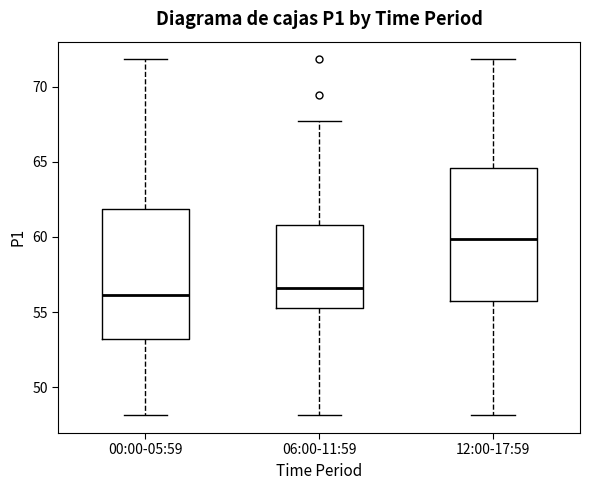

Which box's median line is the highest?

12:00-17:59